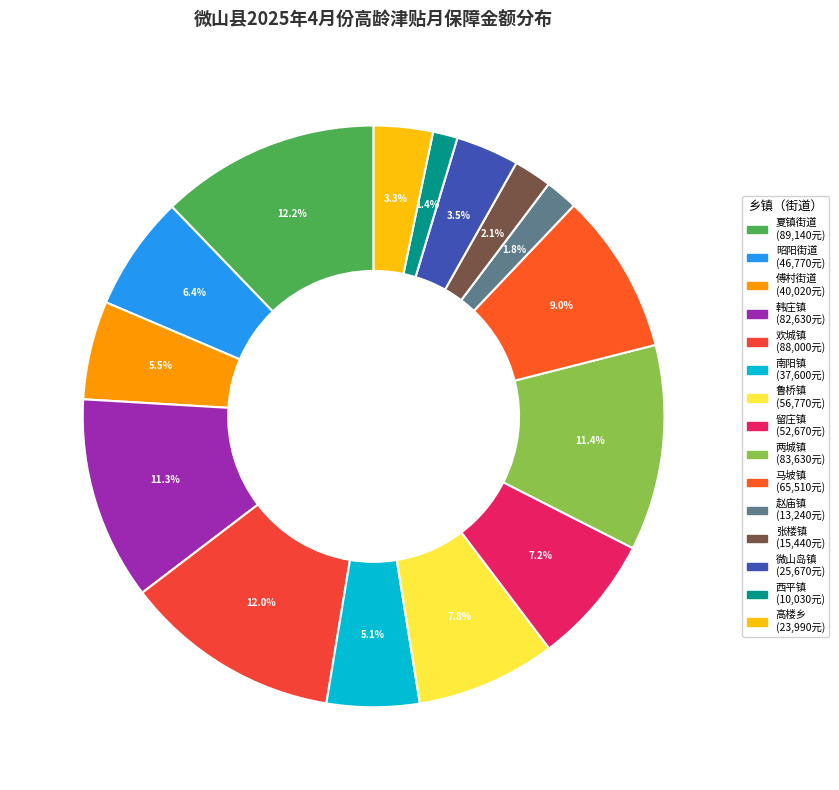

Between 昭阳街道 and 傅村街道, which is larger?

昭阳街道